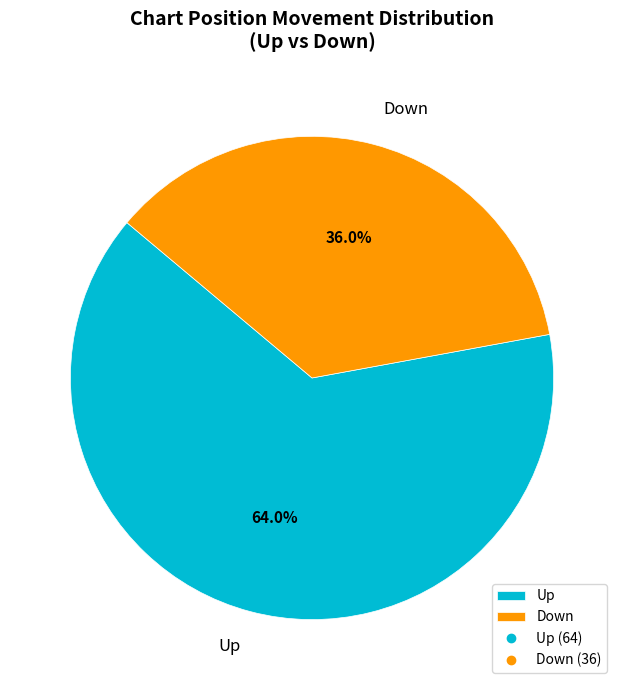

Rank the categories by value from lowest to highest.

Down, Up